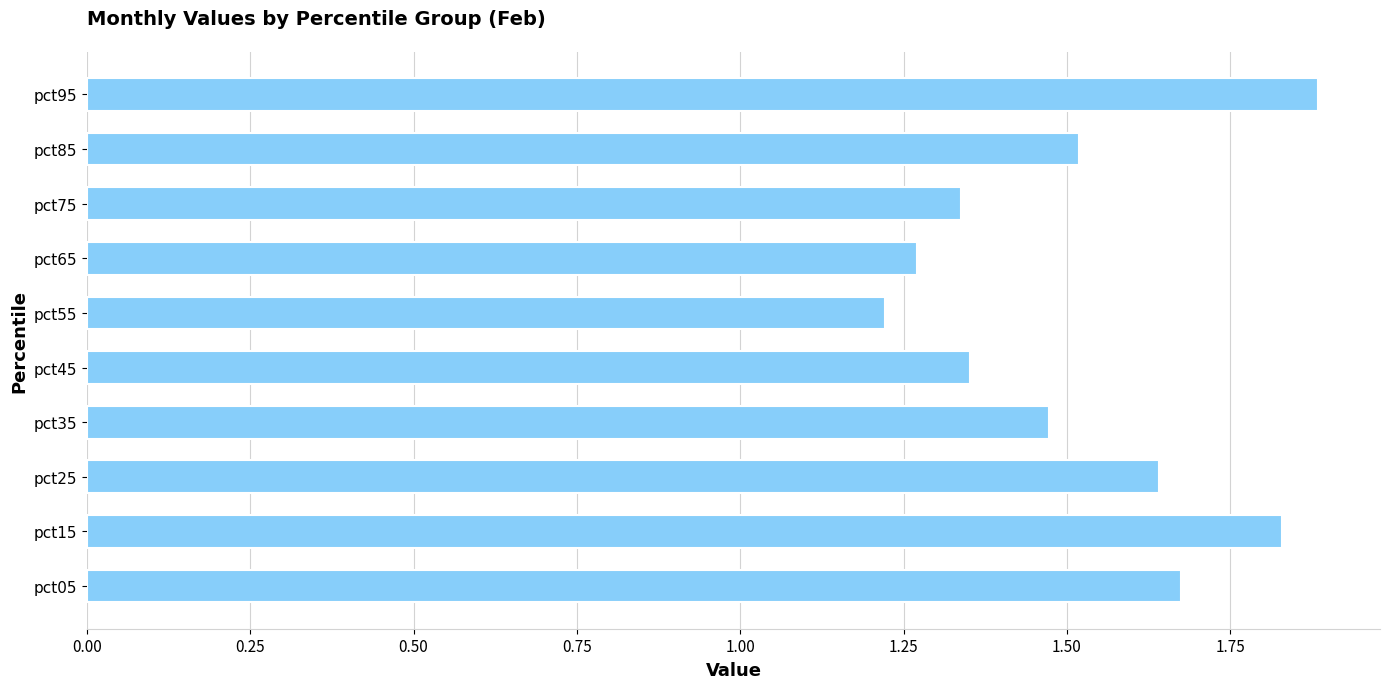

True or false: the data shows 2.0 at pct65.

False